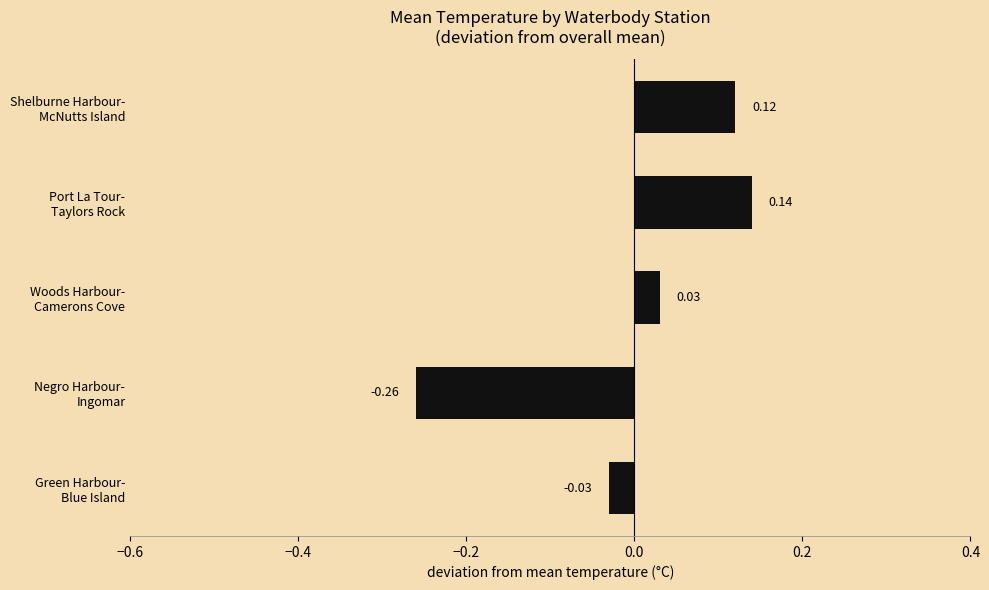

How many positive values are there?

3